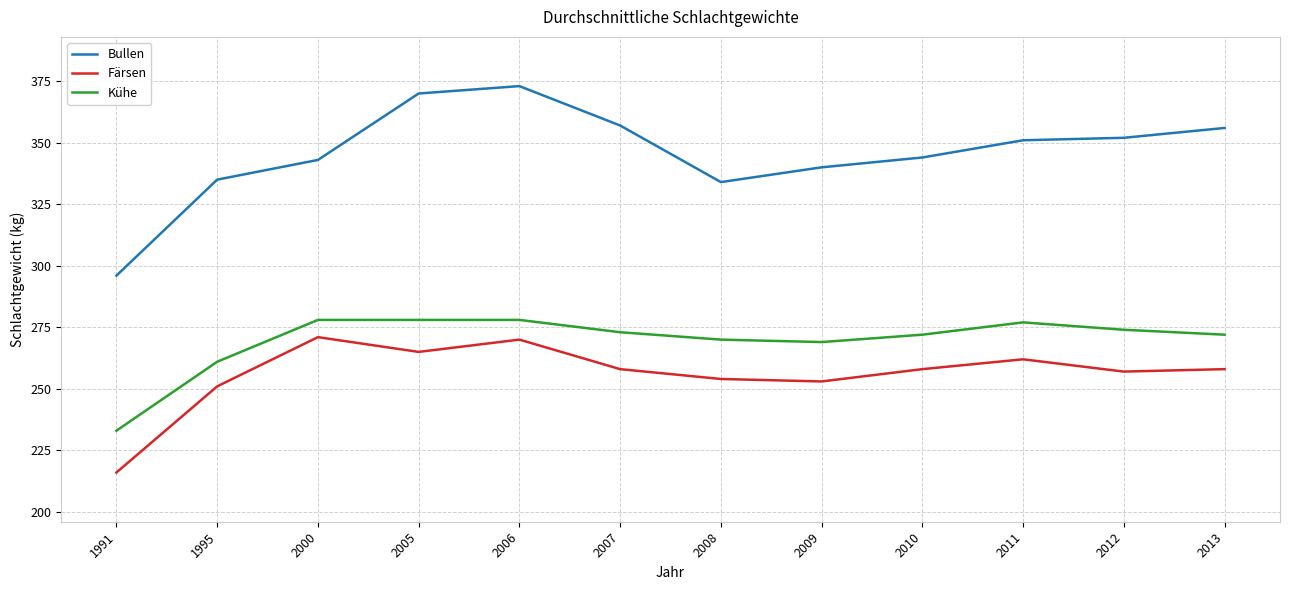

What is the sum of all Kühe values?

3235